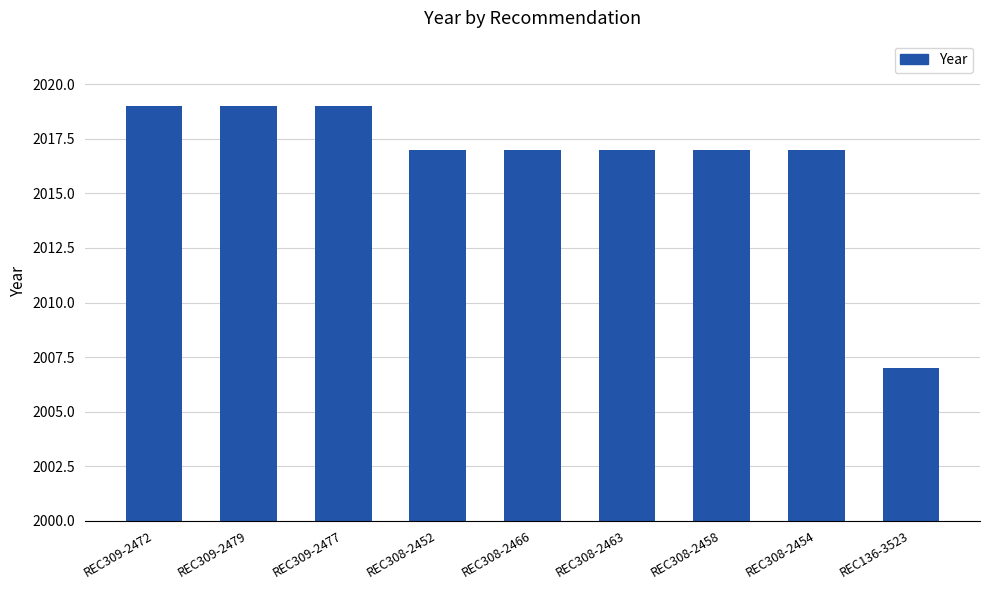

What is the average value?

2017